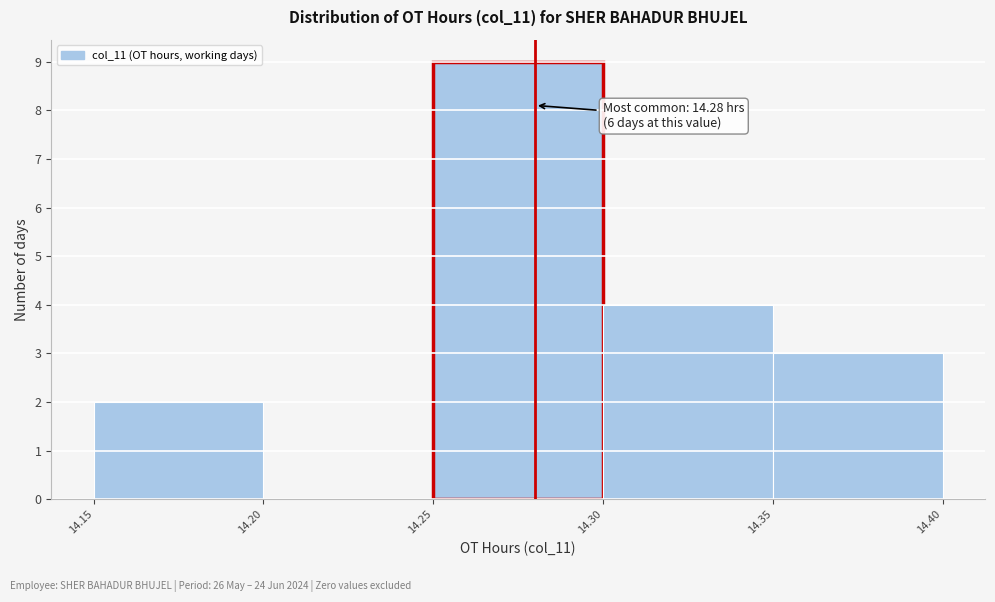

Over which range of the x-axis is the bar tallest?

14.25 to 14.30